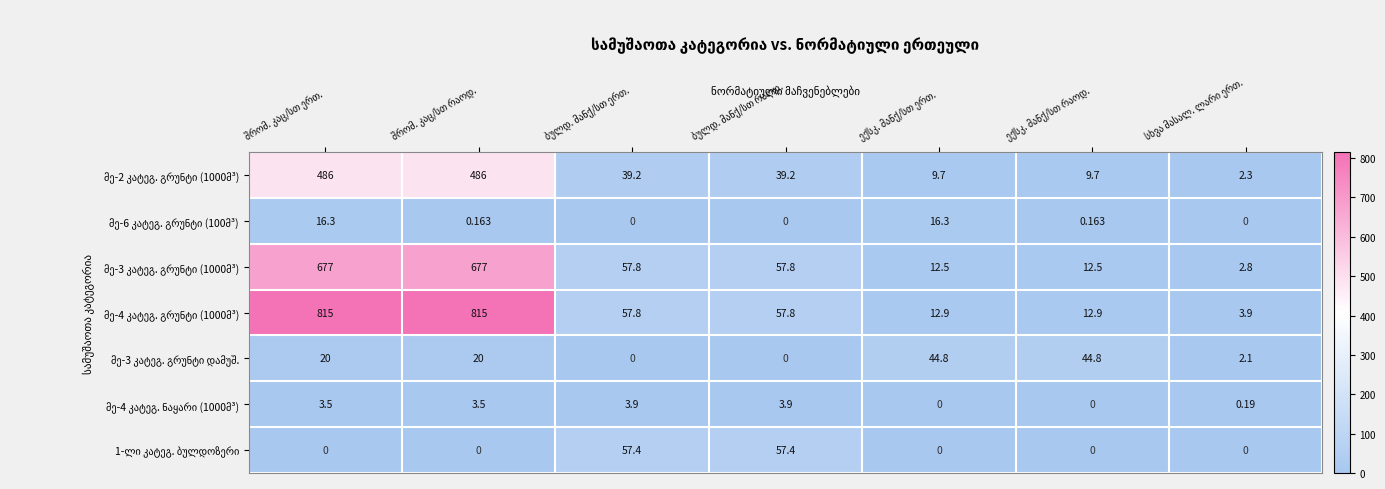

How many series are shown in this chart?

7